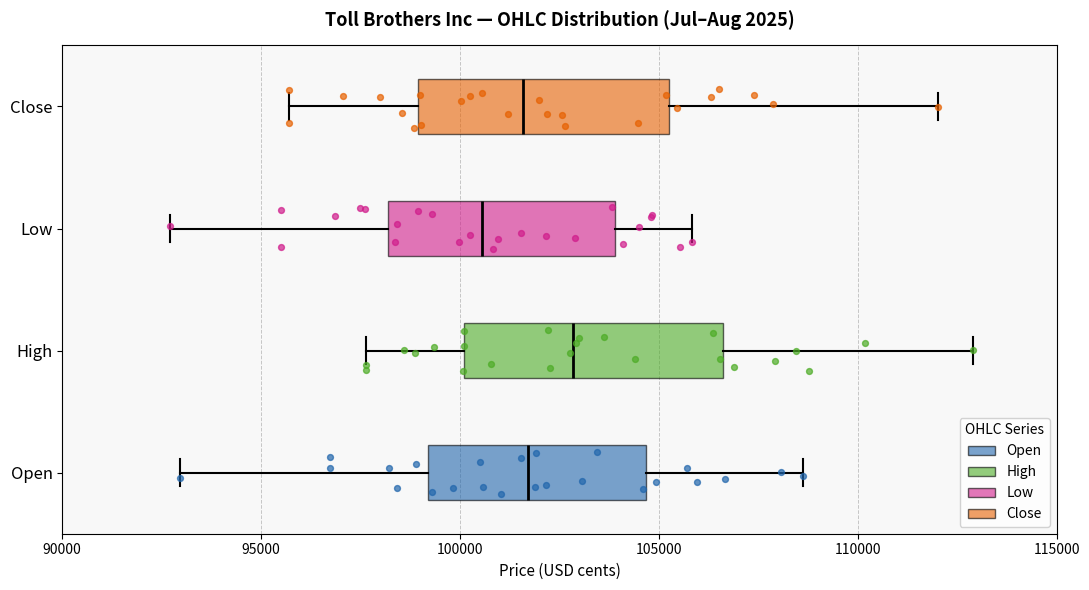

Which box's median line is the furthest to the left?

Low